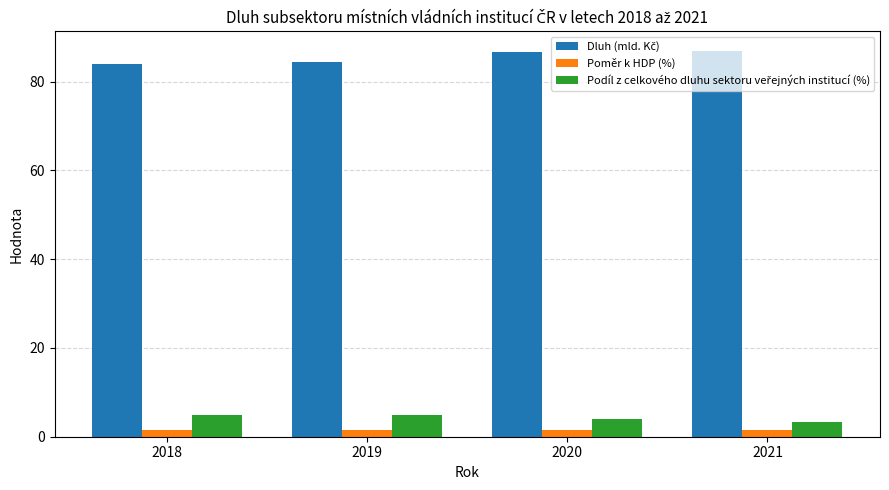

At how many categories does at least one series exceed 56?

4